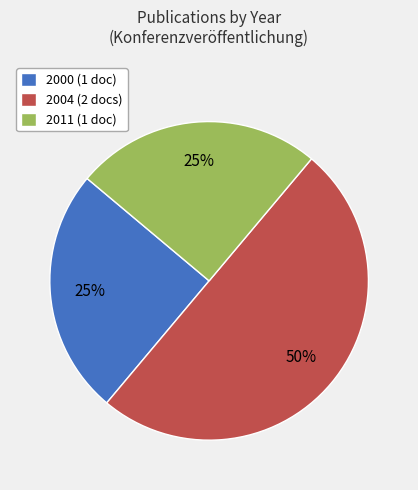

What is the ratio of the value at 2000 (1 doc) to the value at 2011 (1 doc)?

1.0